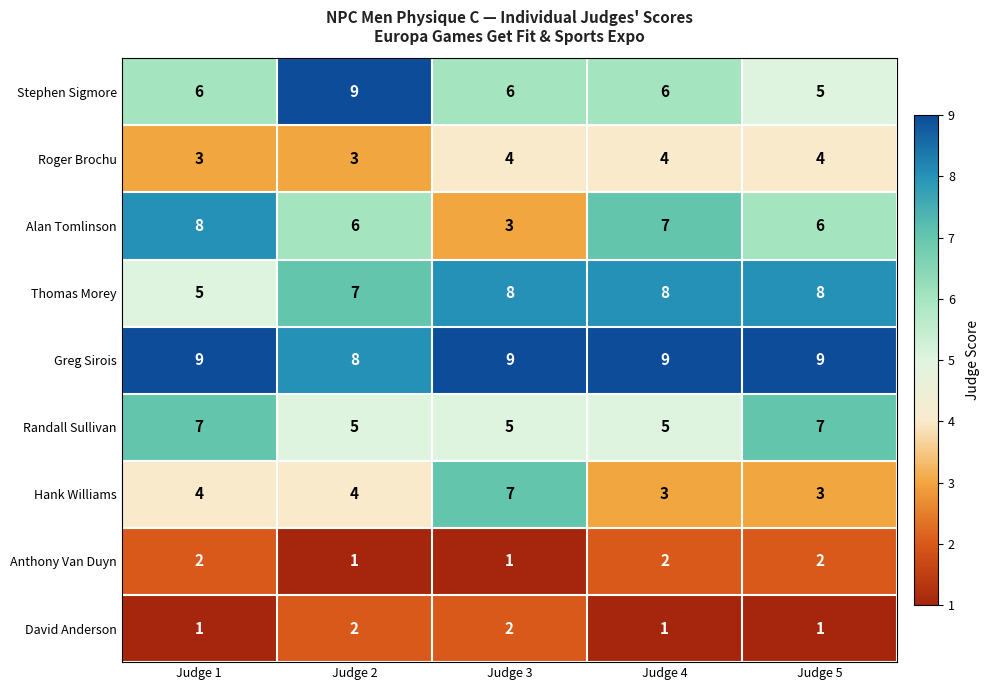

Count the number of data series in this chart.

9